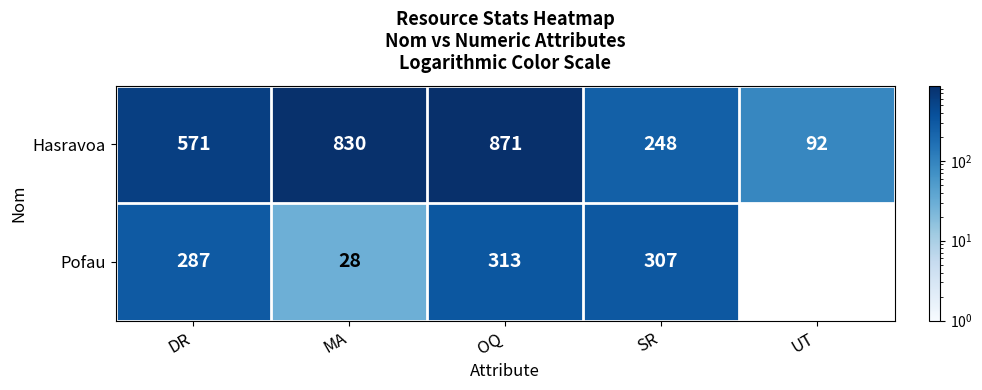

Which has a higher value, SR or UT?

SR